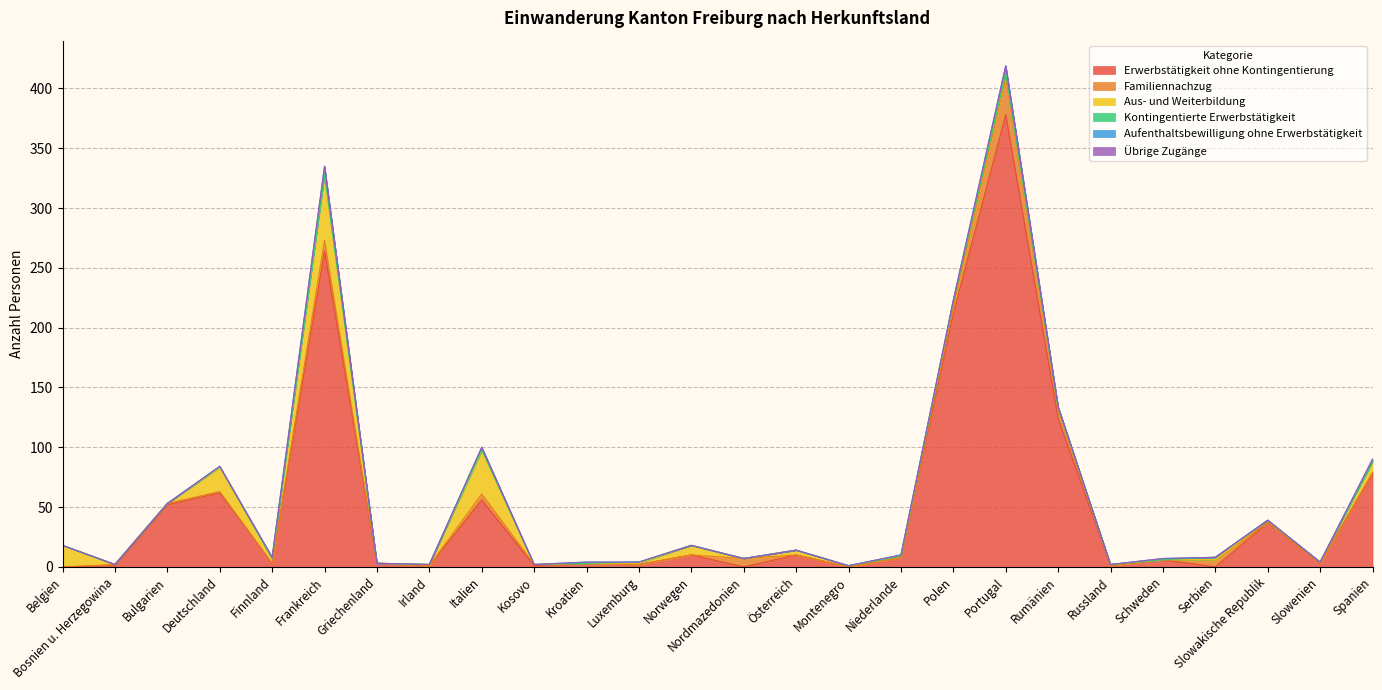

At which category does Familiennachzug reach its first local peak?

Frankreich